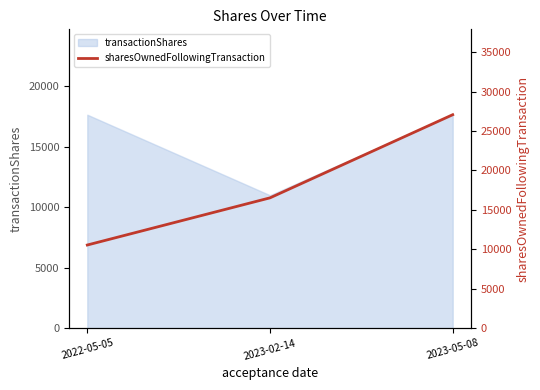

At which label is the value closest to 18798?

2023-02-14